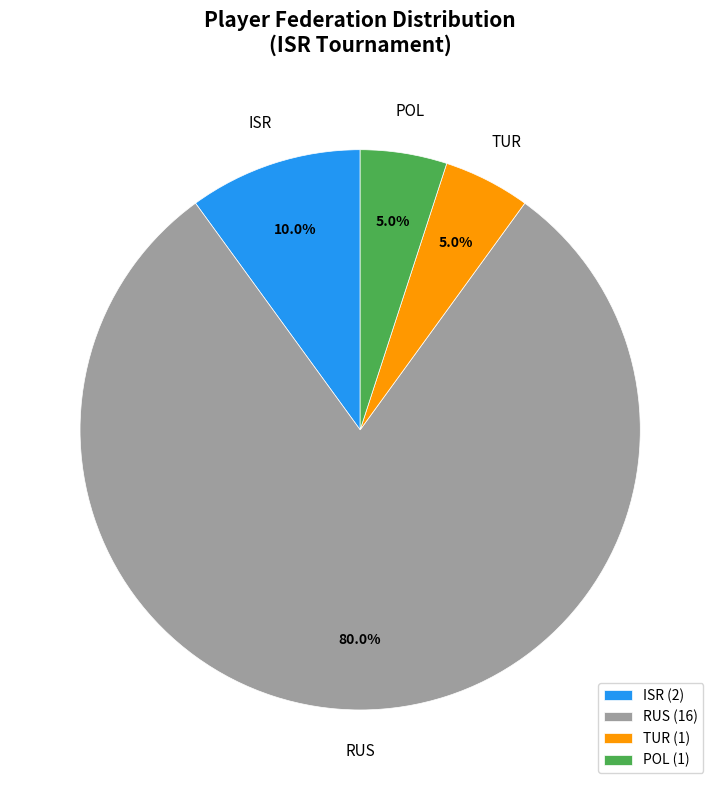

Count the number of slices in the pie.

4